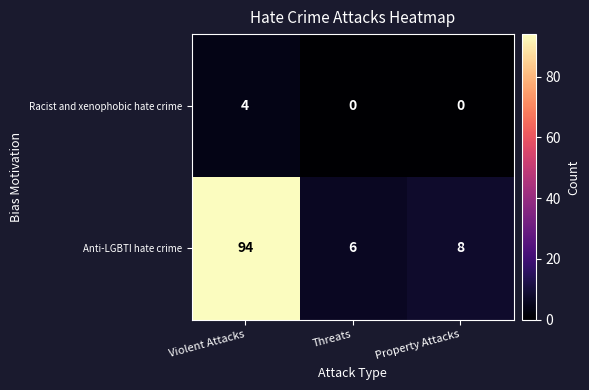

What is the maximum value shown in the chart?

94